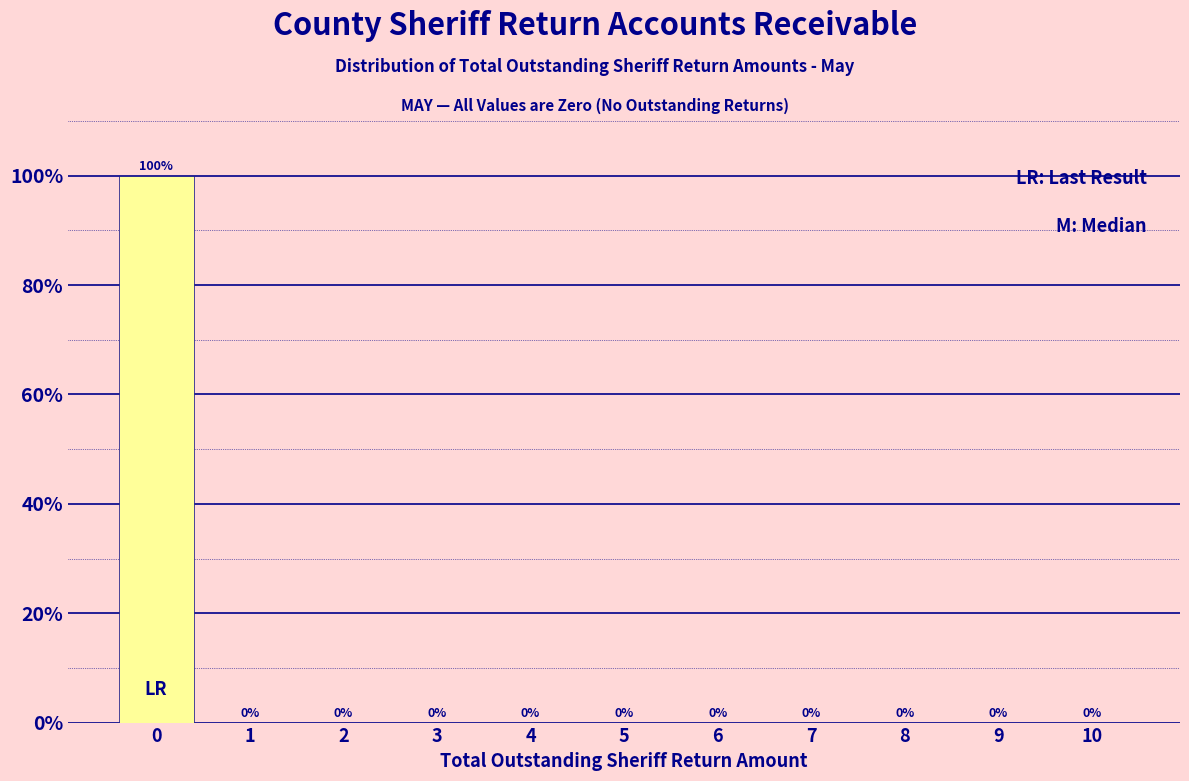

Reading left to right, transcribe all the data shown in this chart.

0=100	1=0	2=0	3=0	4=0	5=0	6=0	7=0	8=0	9=0	10=0